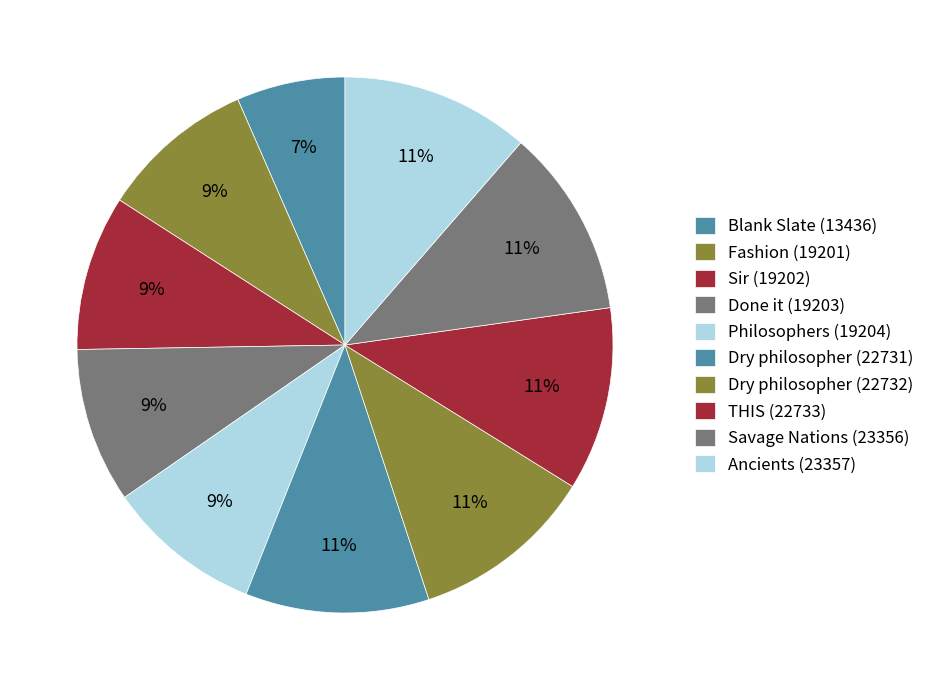

Is it true that Dry philosopher (22731) is 11% of the pie?

True